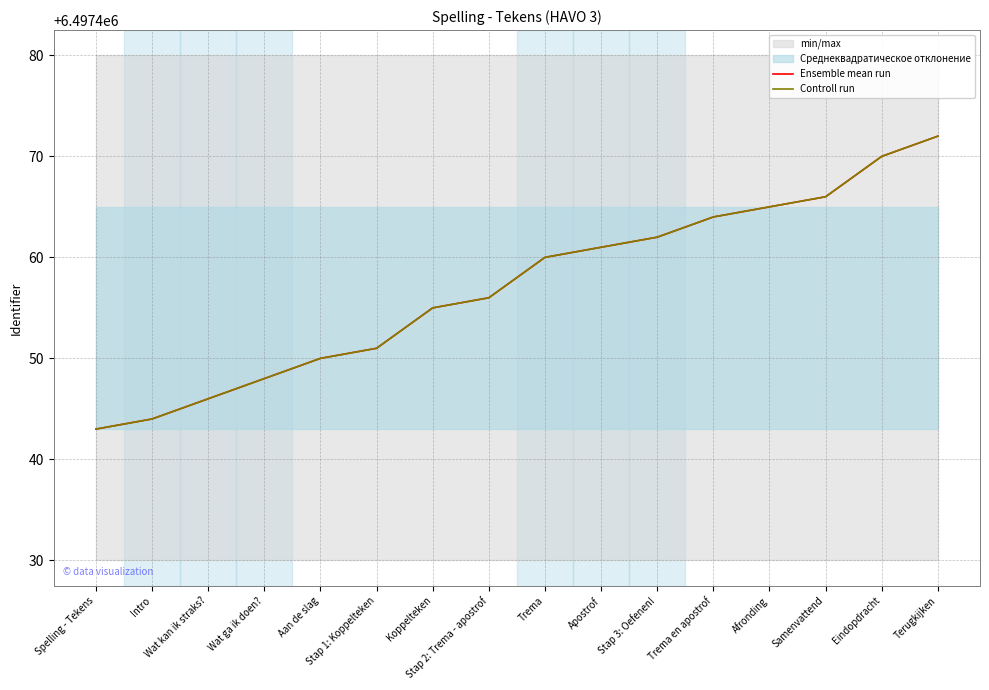

List the series in order of their peak value, highest first.

Ensemble mean run, Controll run